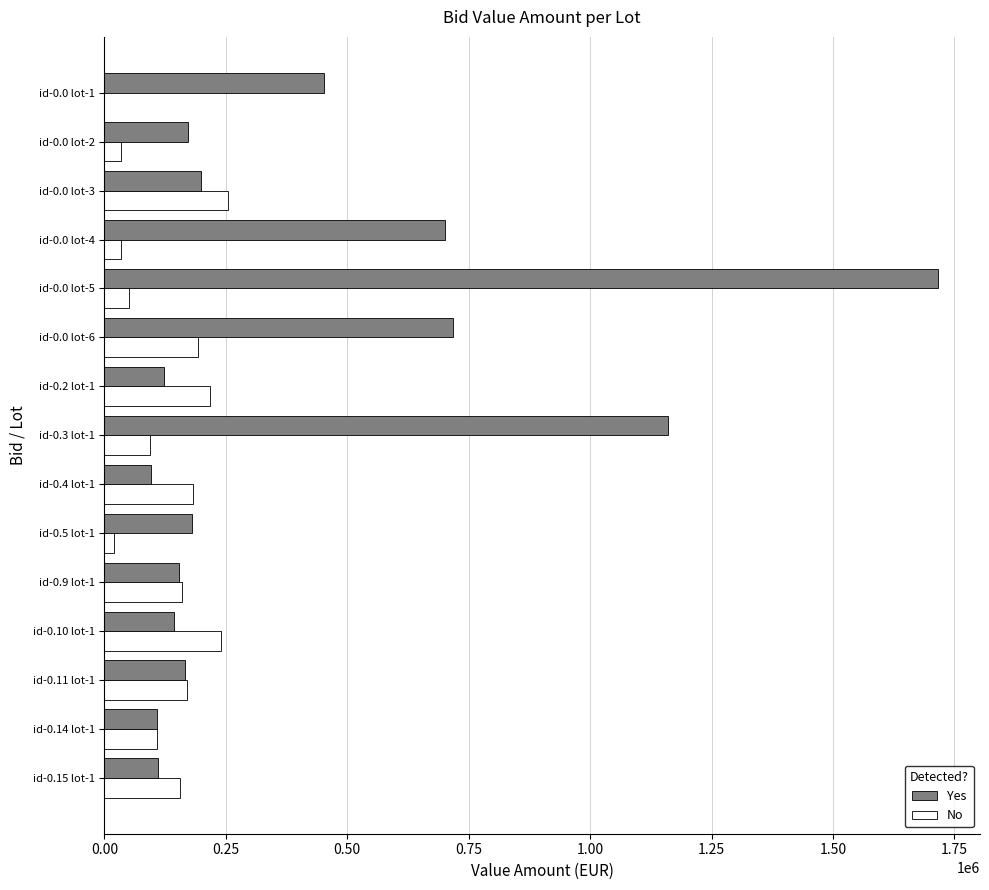

Which series has the largest total across all categories?

Yes